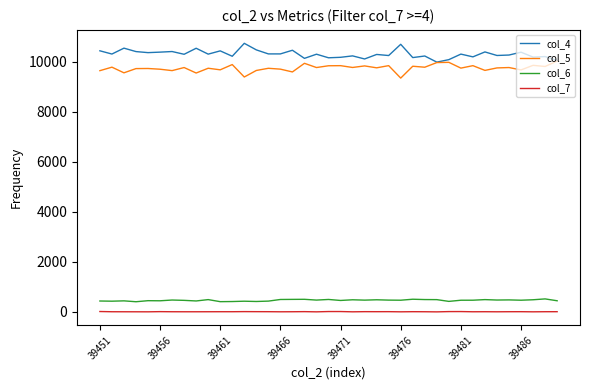

True or false: col_7 and col_6 cross at least once.

False